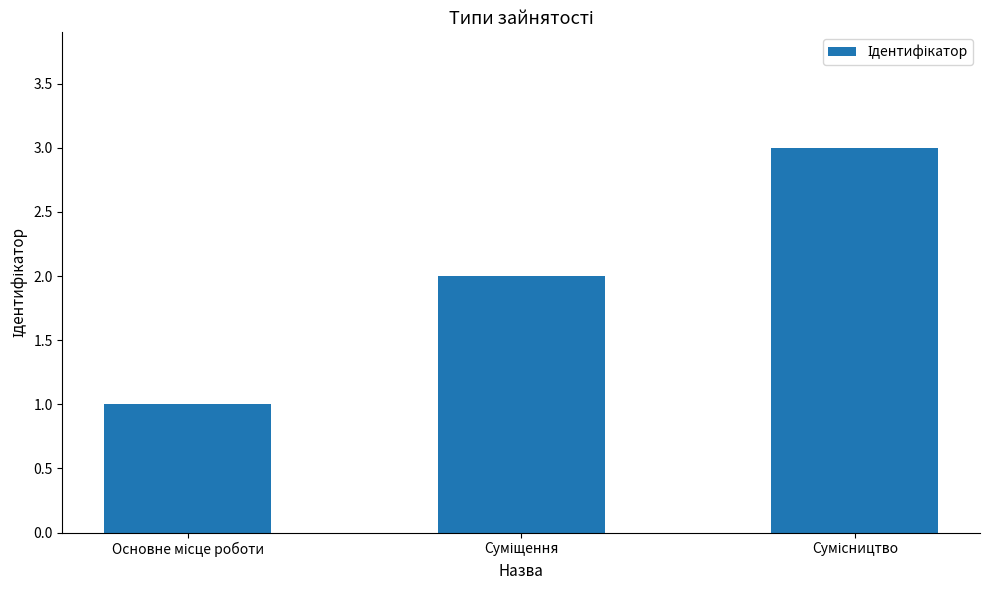

What is the maximum value shown in the chart?

3